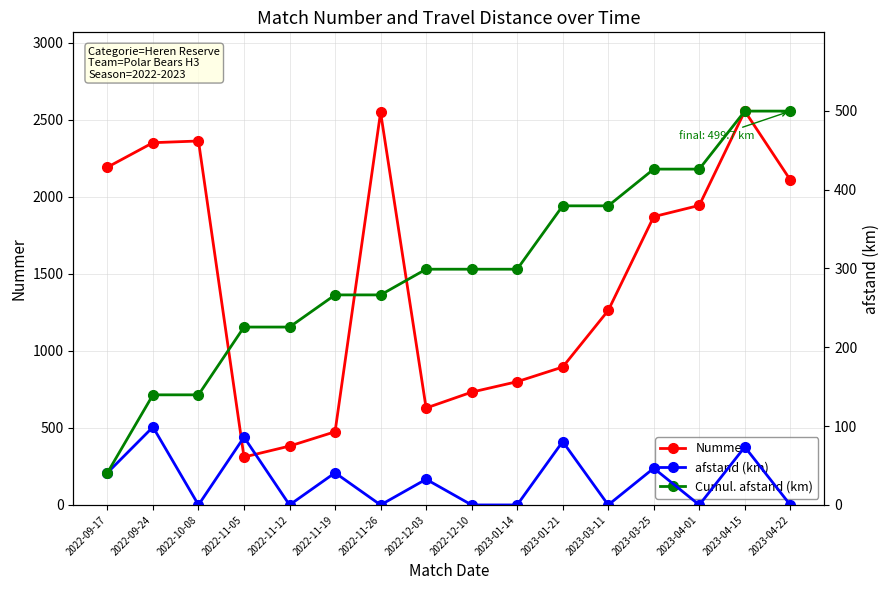

What position from the left is 2022-11-19?

6